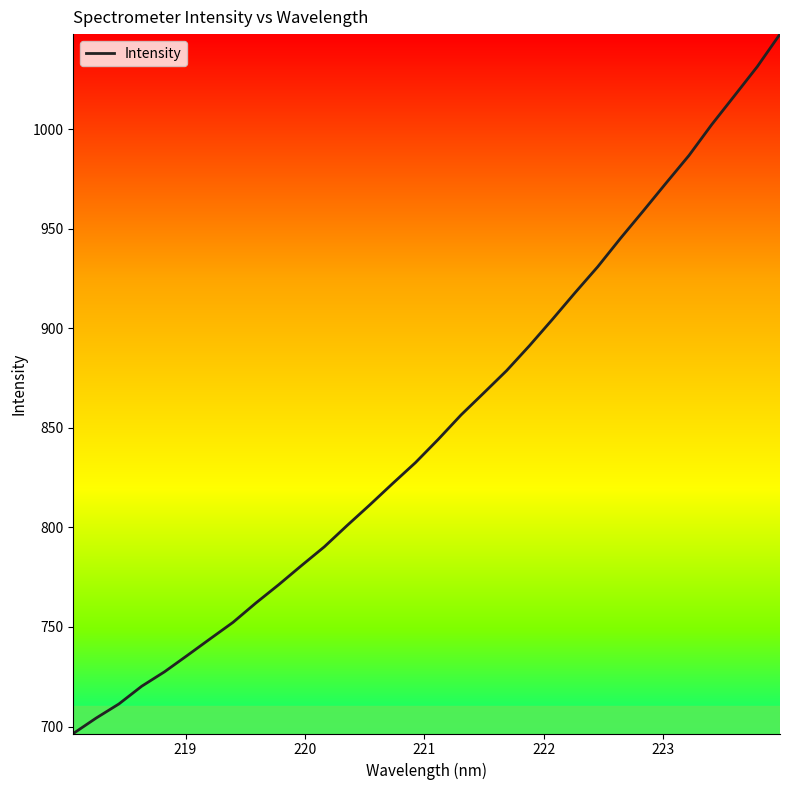

What is the difference between the second highest and second lowest values?

327.1